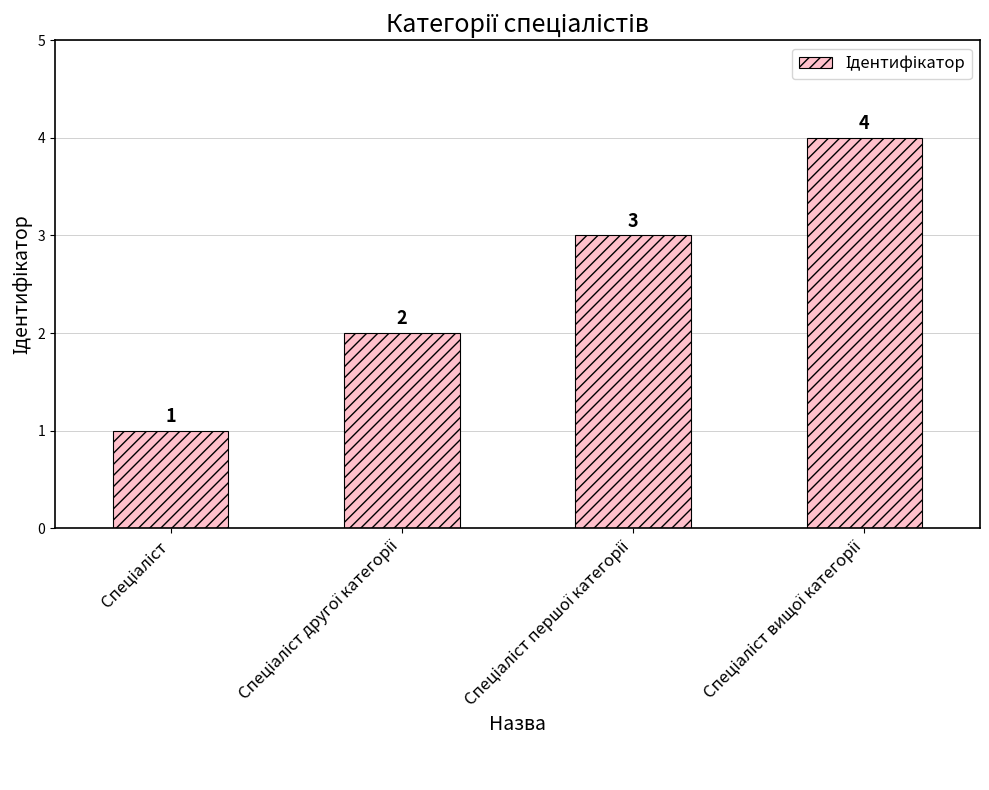

What is the maximum value shown in the chart?

4